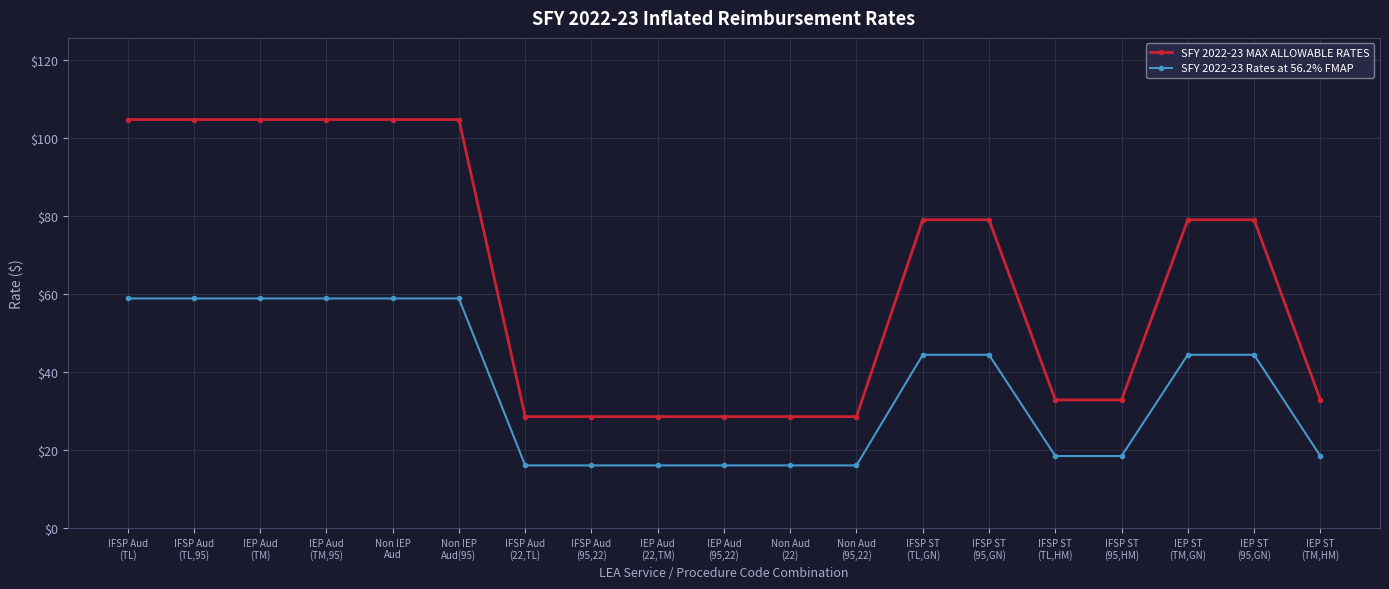

Reading left to right, extract all data points from this chart.

SFY 2022-23 MAX ALLOWABLE RATES: IFSP Aud
(TL)=104.7	IFSP Aud
(TL,95)=104.7	IEP Aud
(TM)=104.7	IEP Aud
(TM,95)=104.7	Non IEP
Aud=104.7	Non IEP
Aud(95)=104.7	IFSP Aud
(22,TL)=28.5	IFSP Aud
(95,22)=28.5	IEP Aud
(22,TM)=28.5	IEP Aud
(95,22)=28.5	Non Aud
(22)=28.5	Non Aud
(95,22)=28.5	IFSP ST
(TL,GN)=79.0	IFSP ST
(95,GN)=79.0	IFSP ST
(TL,HM)=32.8	IFSP ST
(95,HM)=32.8	IEP ST
(TM,GN)=79.0	IEP ST
(95,GN)=79.0	IEP ST
(TM,HM)=32.8
SFY 2022-23 Rates at 56.2% FMAP: IFSP Aud
(TL)=58.8	IFSP Aud
(TL,95)=58.8	IEP Aud
(TM)=58.8	IEP Aud
(TM,95)=58.8	Non IEP
Aud=58.8	Non IEP
Aud(95)=58.8	IFSP Aud
(22,TL)=16.0	IFSP Aud
(95,22)=16.0	IEP Aud
(22,TM)=16.0	IEP Aud
(95,22)=16.0	Non Aud
(22)=16.0	Non Aud
(95,22)=16.0	IFSP ST
(TL,GN)=44.4	IFSP ST
(95,GN)=44.4	IFSP ST
(TL,HM)=18.4	IFSP ST
(95,HM)=18.4	IEP ST
(TM,GN)=44.4	IEP ST
(95,GN)=44.4	IEP ST
(TM,HM)=18.4